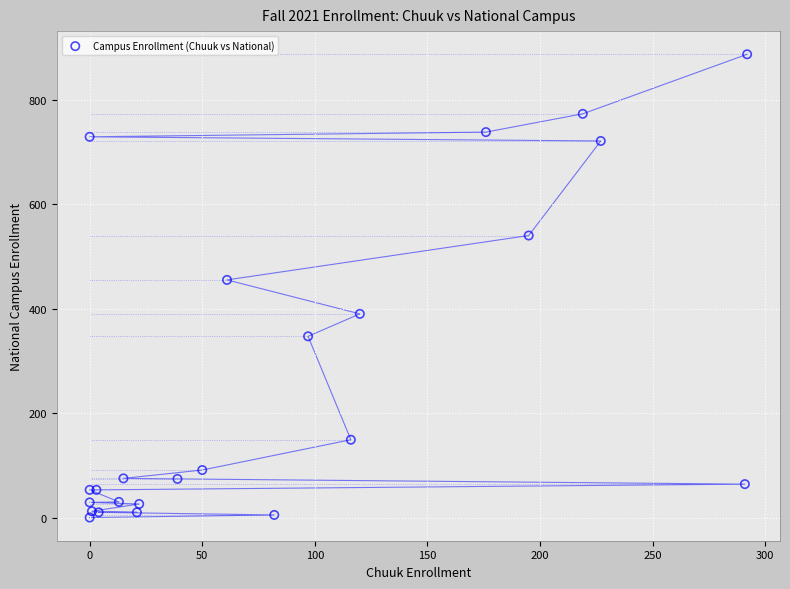

What Y value in the scatter plot is closest to 443?

455